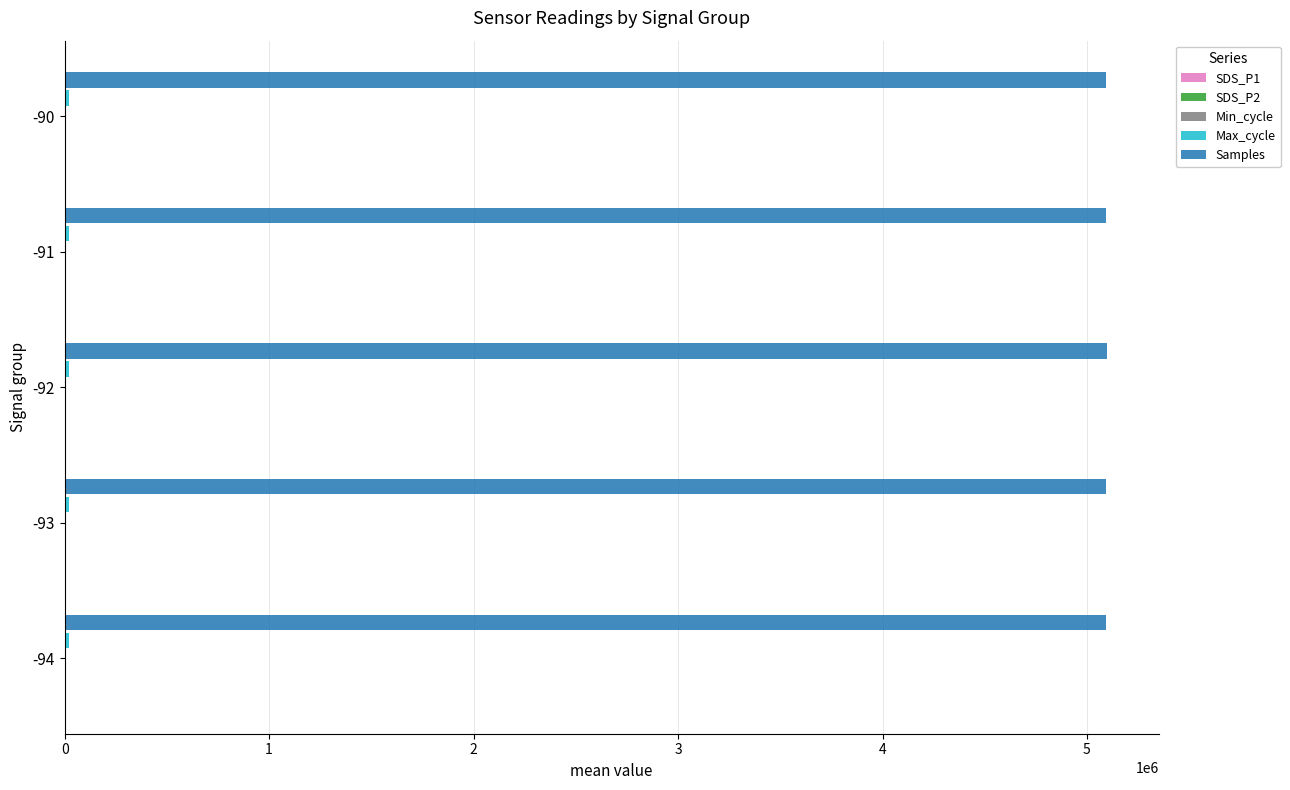

What is the greatest value displayed?

5095853.0